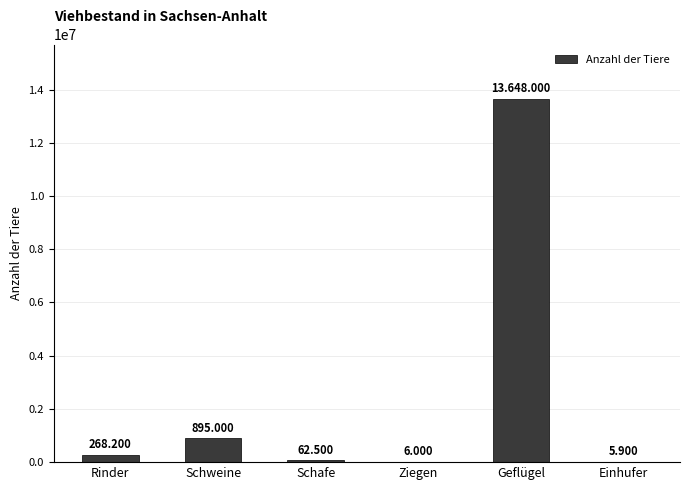

Reading left to right, extract all data points from this chart.

268200	895000	62500	6000	13648000	5900